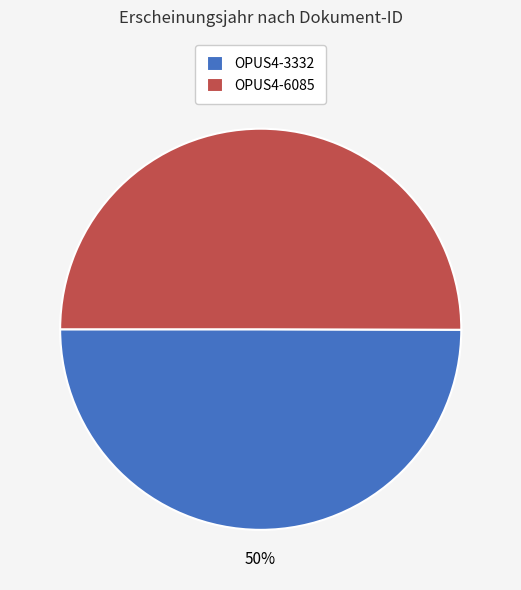

Count the number of slices in the pie.

2